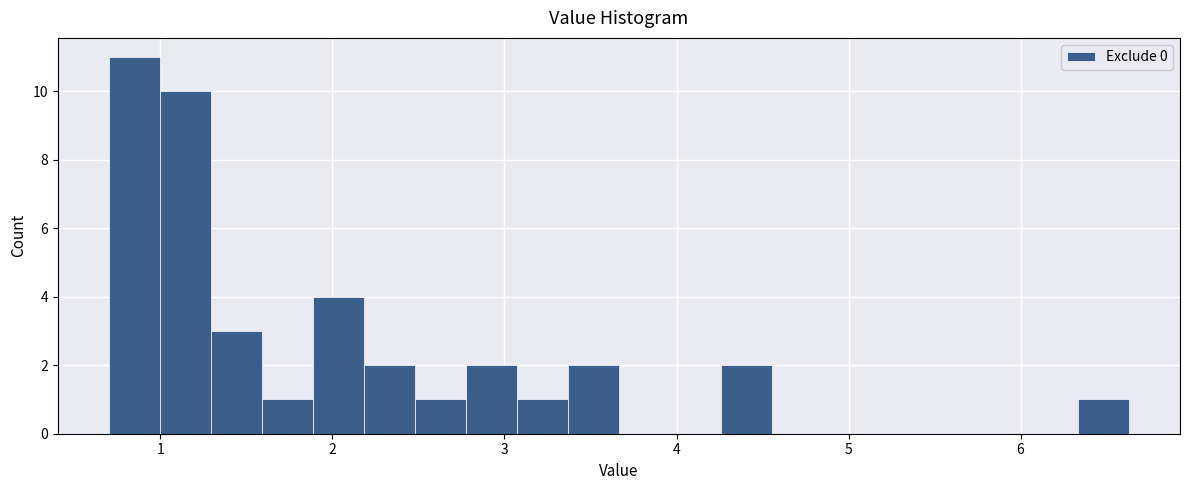

Read against the x-axis, roughly where is the centre of the tallest bar?

0.8